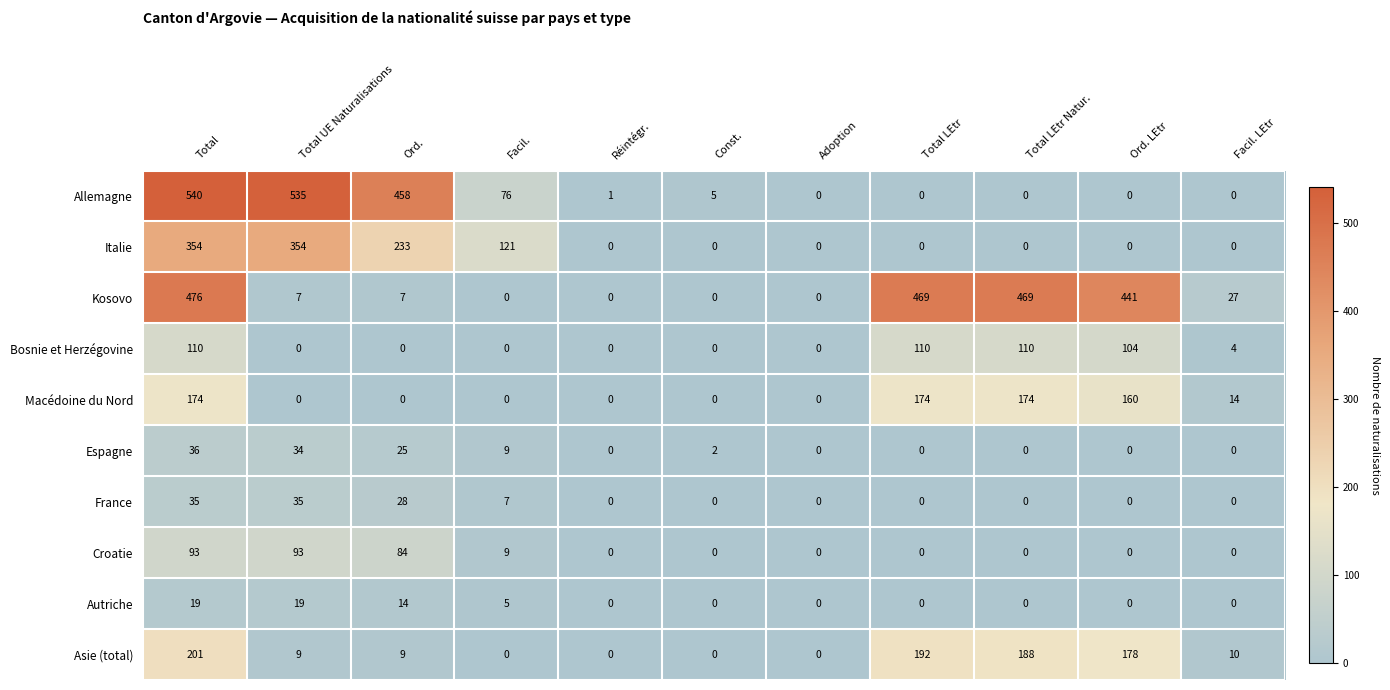

Which series has the largest range (max minus min)?

Allemagne